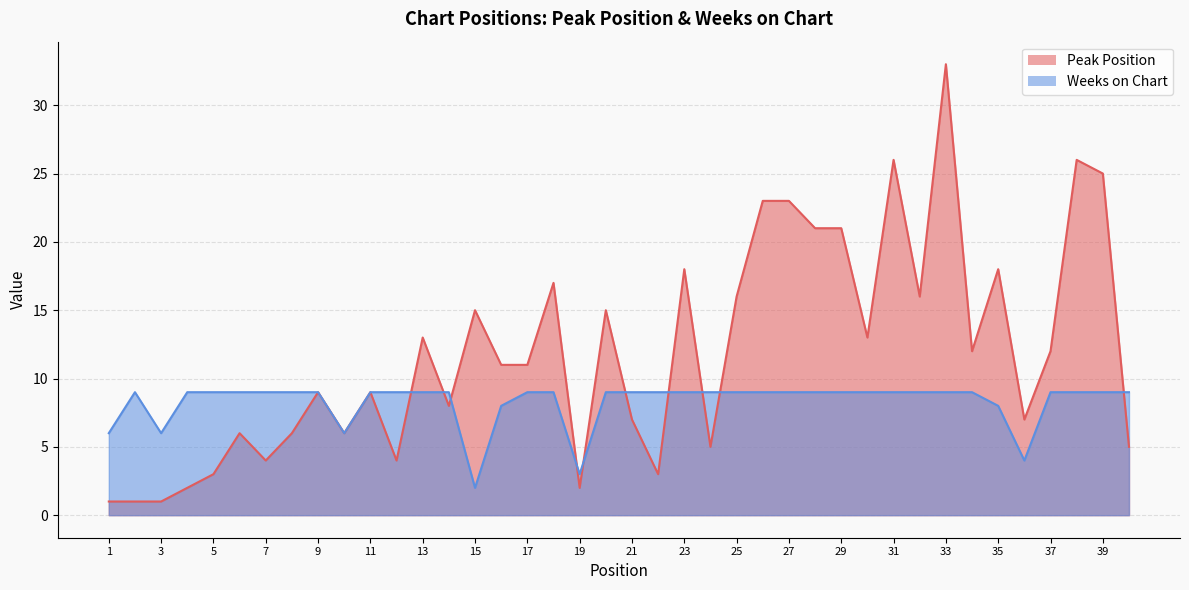

What is the difference between the highest and lowest values at 39?

16